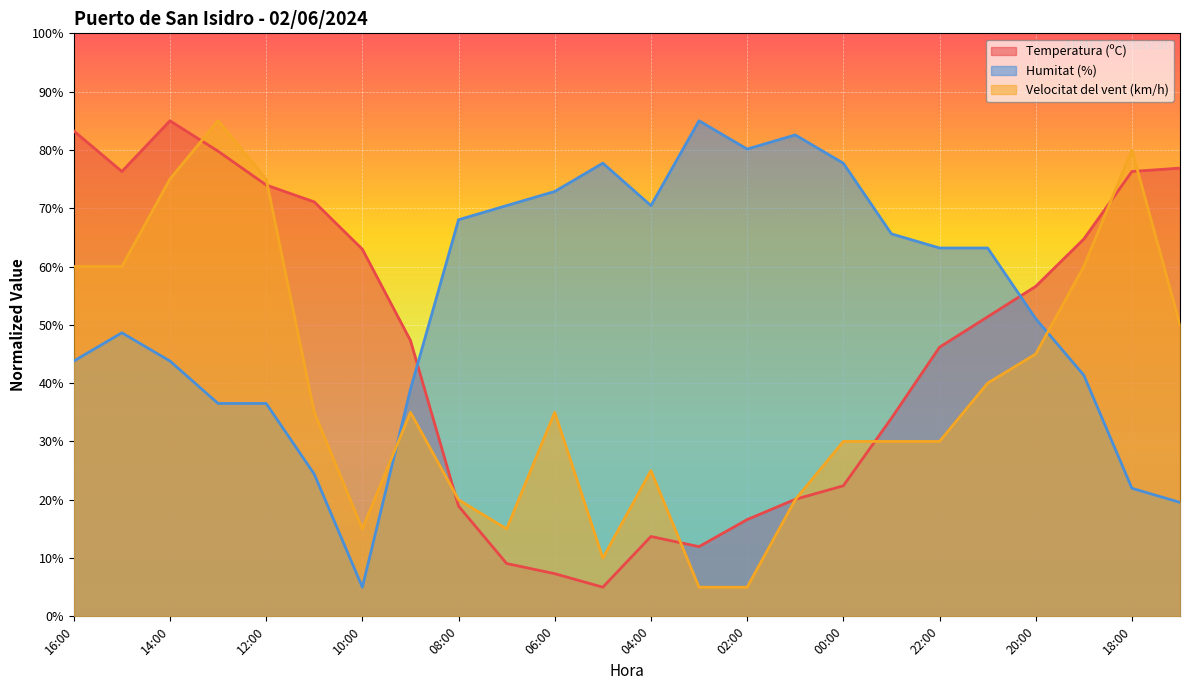

What is the label of the 17th point from the left?

00:00